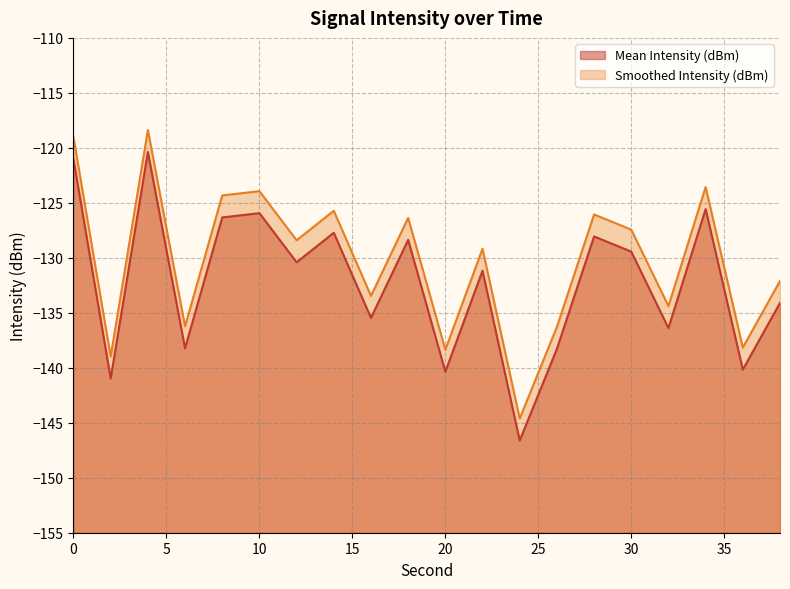

List the series in order of their overall mean, lowest first.

Mean Intensity (dBm), Smoothed Intensity (dBm)